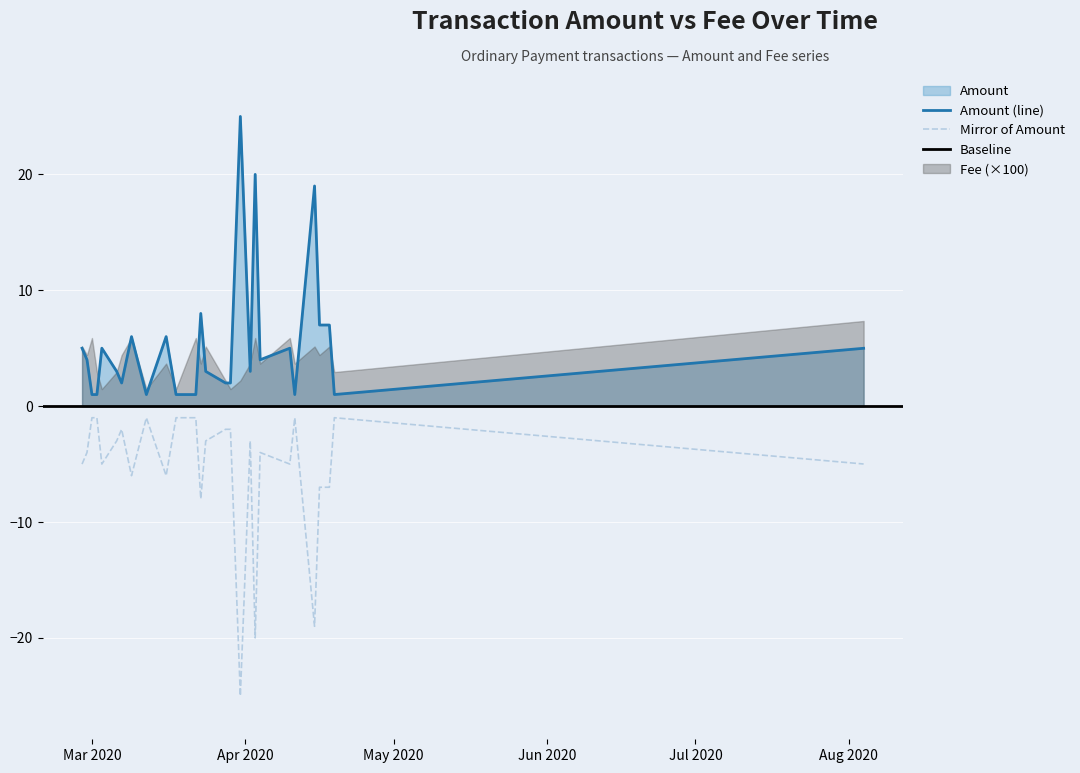

What is the difference between the second highest and second lowest values?

19.0